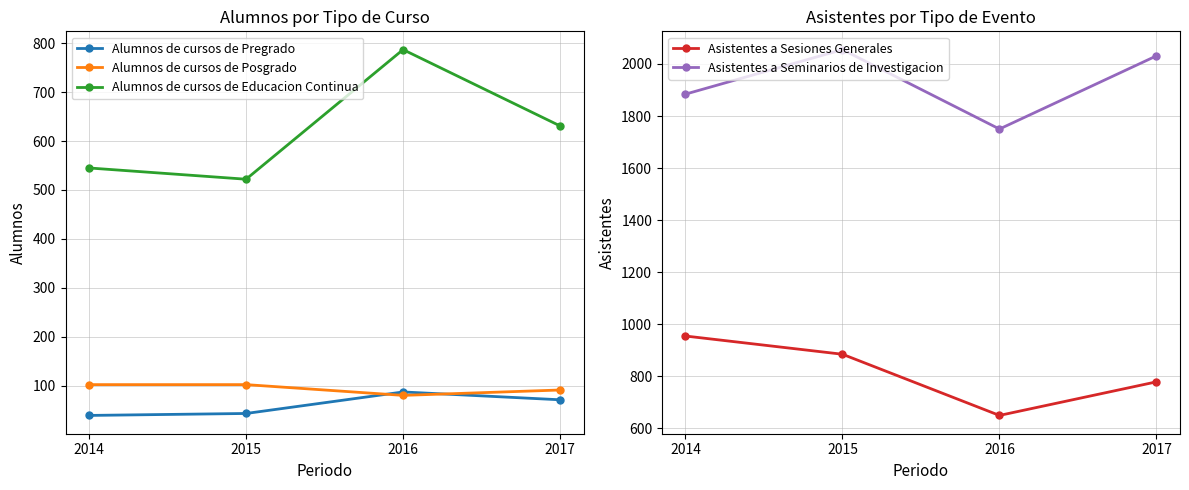

At which category is the sum across all series the highest?

2015